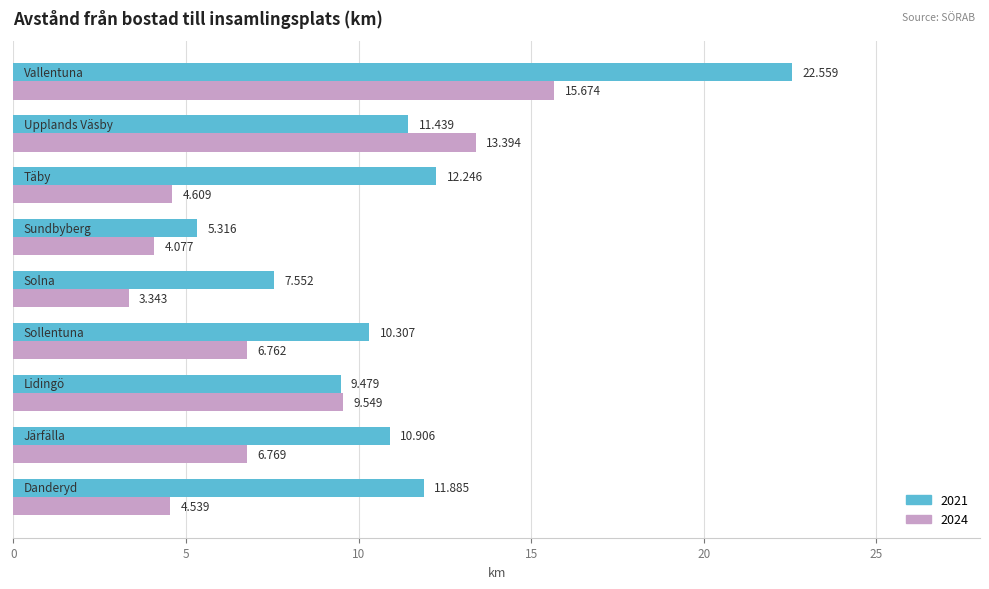

What is the average value of the 2024 series?

7.6